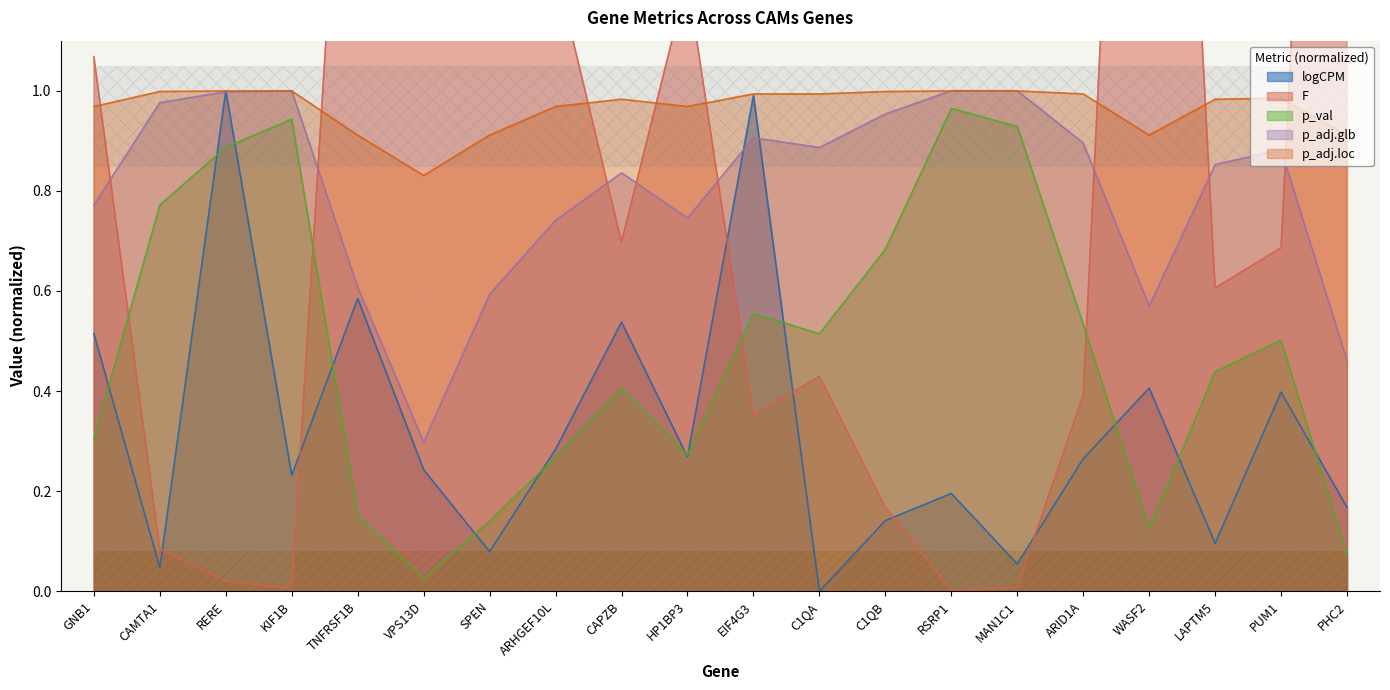

Reading left to right, extract all data points from this chart.

logCPM: GNB1=0.5	CAMTA1=0.0	RERE=1.0	KIF1B=0.2	TNFRSF1B=0.6	VPS13D=0.2	SPEN=0.1	ARHGEF10L=0.3	CAPZB=0.5	HP1BP3=0.3	EIF4G3=1.0	C1QA=0.0	C1QB=0.1	RSRP1=0.2	MAN1C1=0.1	ARID1A=0.3	WASF2=0.4	LAPTM5=0.1	PUM1=0.4	PHC2=0.2
F: GNB1=1.1	CAMTA1=0.1	RERE=0.0	KIF1B=0.0	TNFRSF1B=2.1	VPS13D=5.2	SPEN=2.2	ARHGEF10L=1.2	CAPZB=0.7	HP1BP3=1.2	EIF4G3=0.4	C1QA=0.4	C1QB=0.2	RSRP1=0.0	MAN1C1=0.0	ARID1A=0.4	WASF2=3.1	LAPTM5=0.6	PUM1=0.7	PHC2=3.3
p_val: GNB1=0.3	CAMTA1=0.8	RERE=0.9	KIF1B=0.9	TNFRSF1B=0.1	VPS13D=0.0	SPEN=0.1	ARHGEF10L=0.3	CAPZB=0.4	HP1BP3=0.3	EIF4G3=0.6	C1QA=0.5	C1QB=0.7	RSRP1=1.0	MAN1C1=0.9	ARID1A=0.5	WASF2=0.1	LAPTM5=0.4	PUM1=0.5	PHC2=0.1
p_adj.glb: GNB1=0.8	CAMTA1=1.0	RERE=1.0	KIF1B=1.0	TNFRSF1B=0.6	VPS13D=0.3	SPEN=0.6	ARHGEF10L=0.7	CAPZB=0.8	HP1BP3=0.7	EIF4G3=0.9	C1QA=0.9	C1QB=1.0	RSRP1=1.0	MAN1C1=1.0	ARID1A=0.9	WASF2=0.6	LAPTM5=0.9	PUM1=0.9	PHC2=0.5
p_adj.loc: GNB1=1.0	CAMTA1=1.0	RERE=1.0	KIF1B=1.0	TNFRSF1B=0.9	VPS13D=0.8	SPEN=0.9	ARHGEF10L=1.0	CAPZB=1.0	HP1BP3=1.0	EIF4G3=1.0	C1QA=1.0	C1QB=1.0	RSRP1=1.0	MAN1C1=1.0	ARID1A=1.0	WASF2=0.9	LAPTM5=1.0	PUM1=1.0	PHC2=0.9